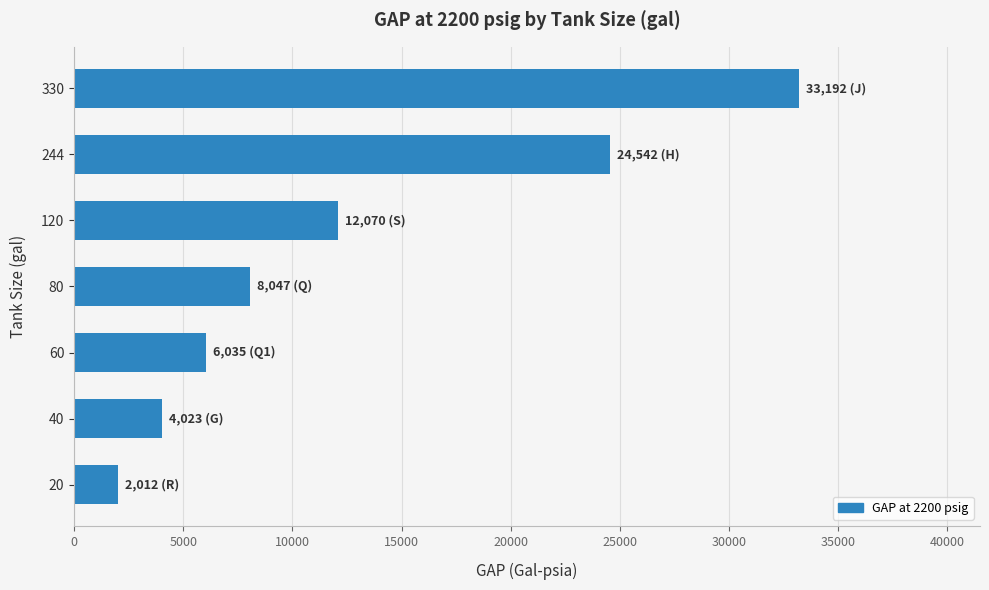

List the labels in order of value, largest first.

330, 244, 120, 80, 60, 40, 20